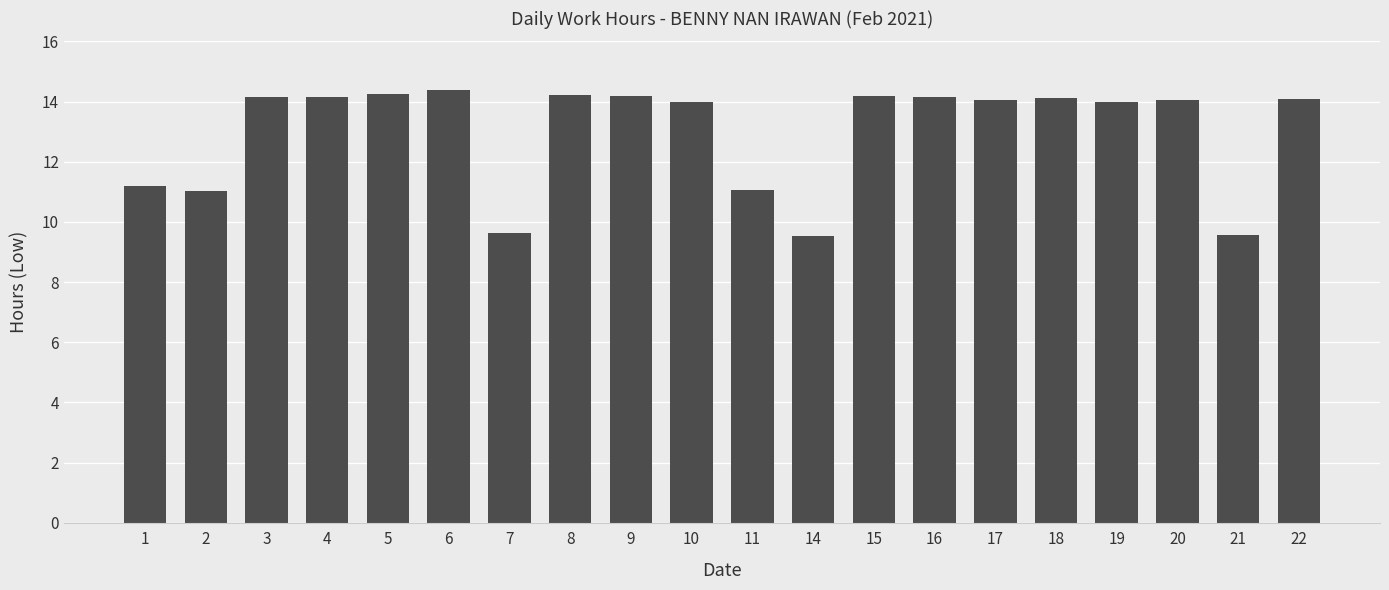

Approximately how many times larger is the value at 14 compared to 2?

0.9